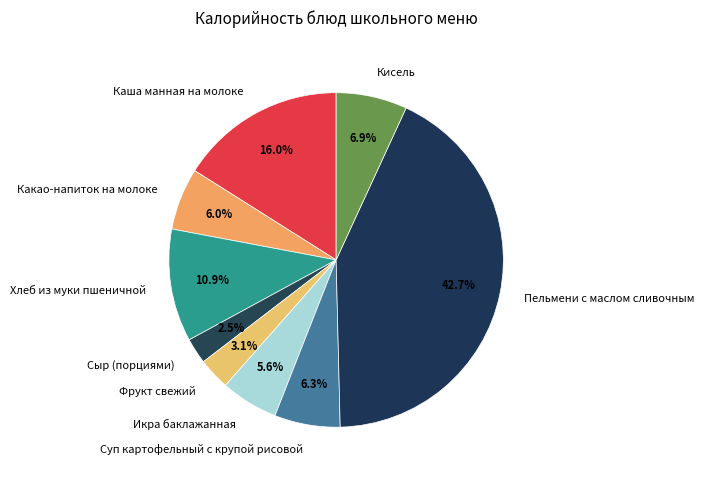

Approximately how many times larger is the value at Какао-напиток на молоке compared to Кисель?

0.9